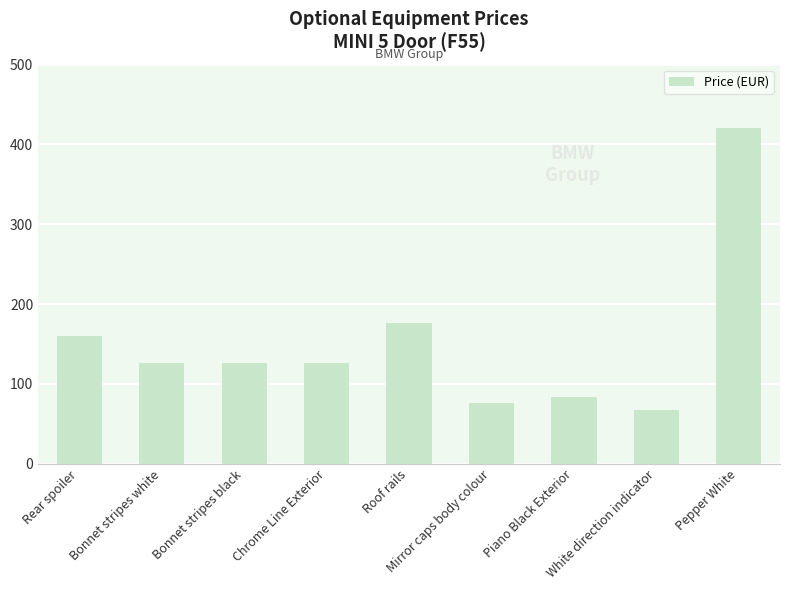

What is the value of the 1st bar from the left?

159.7